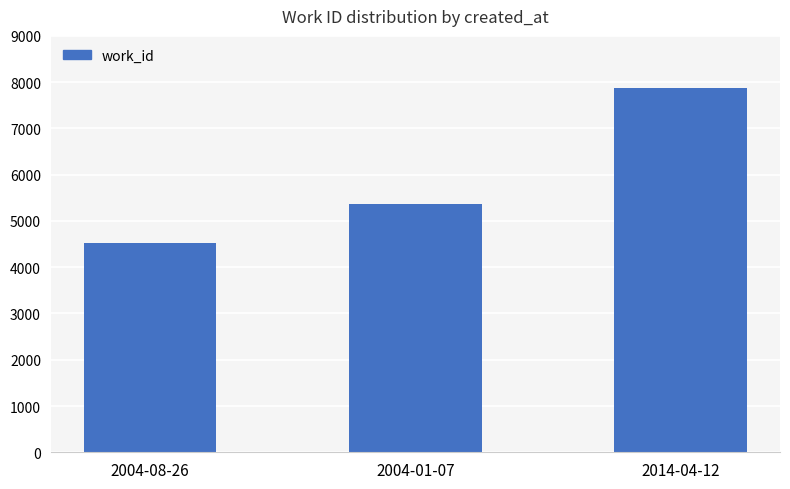

Which category has the lowest value across all series?

2004-08-26